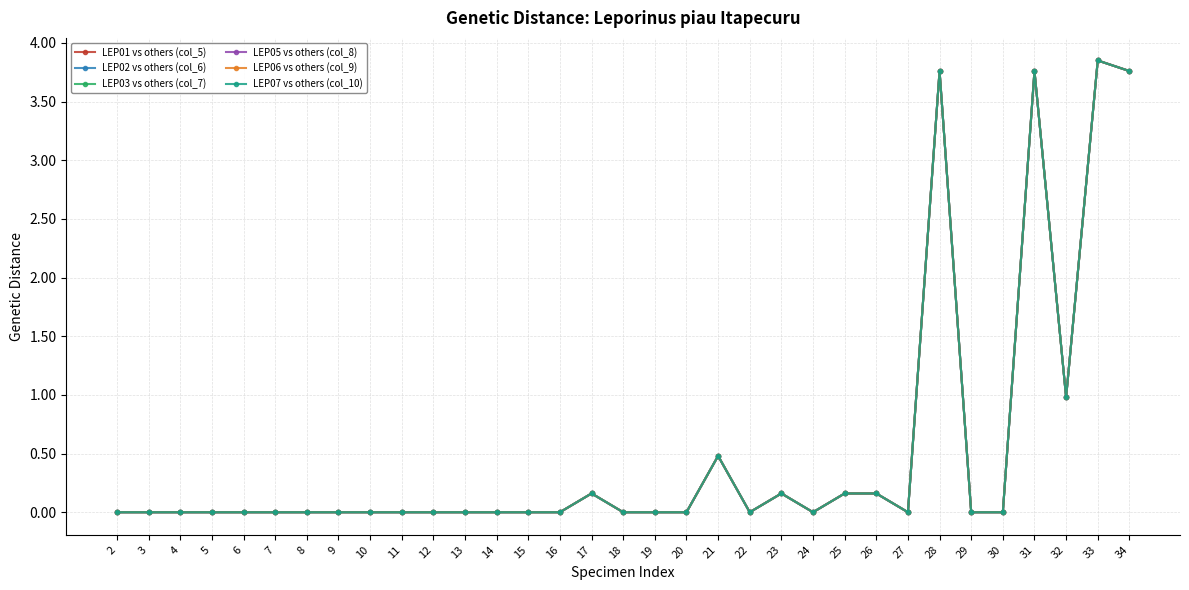

What is the difference between the maximum and minimum values in the LEP05 vs others (col_8) series?

3.9